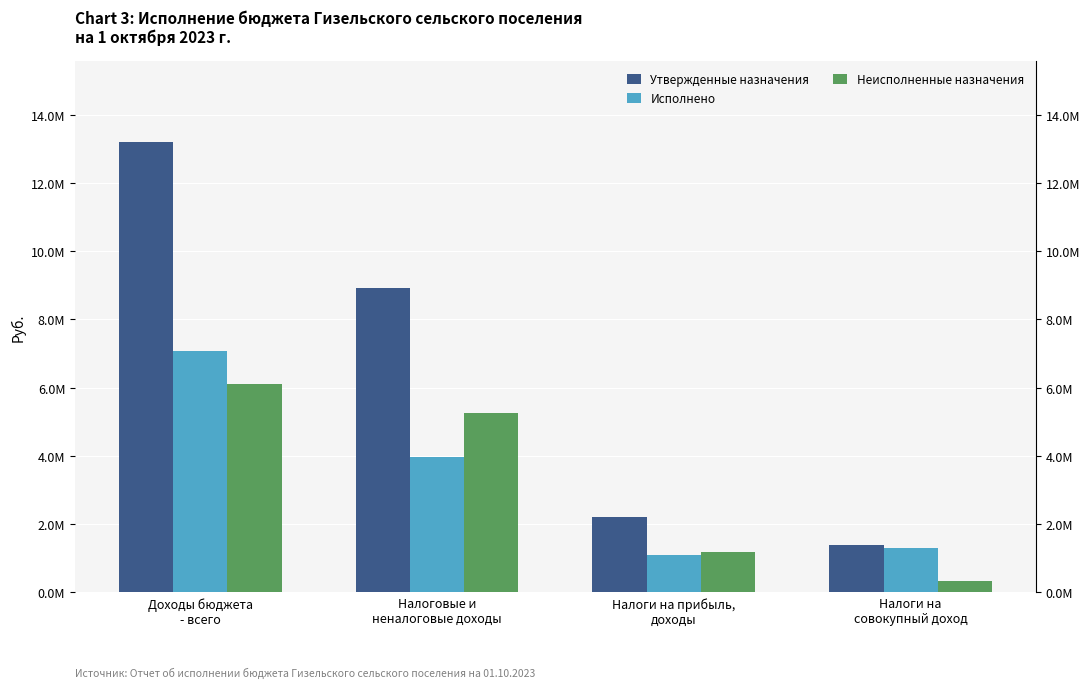

Reading left to right, extract all data points from this chart.

Утвержденные назначения: 13192700.0	8920000.0	2200000.0	1400000.0
Исполнено: 7078244.0	3983703.0	1100806.9	1290852.1
Неисполненные назначения: 6114456.0	5249958.6	1193564.3	329729.3